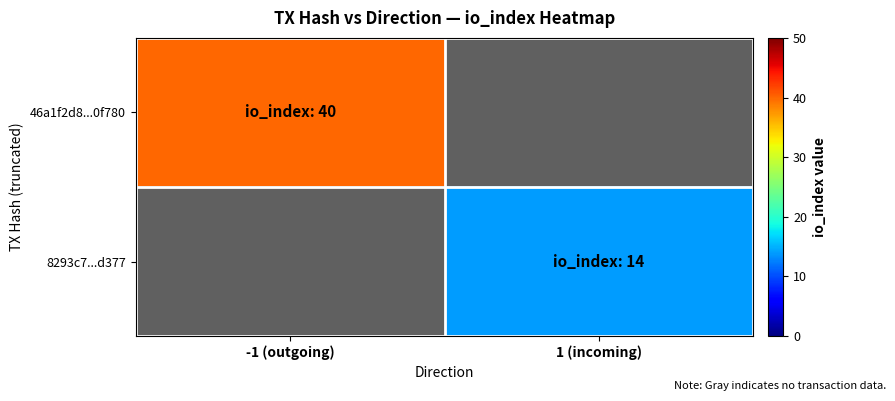

Which has a higher value, io_index or direction?

io_index